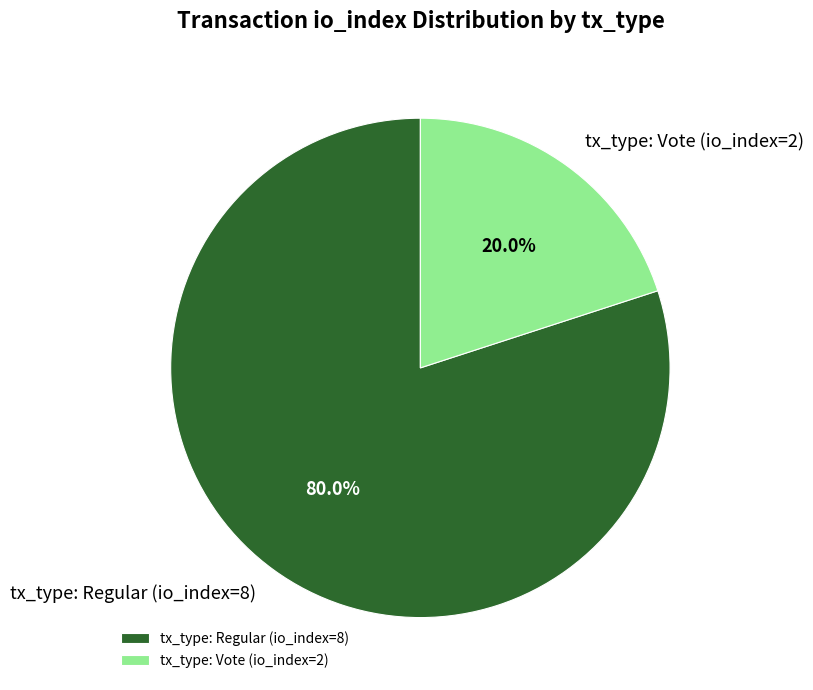

Rank the categories by value from lowest to highest.

tx_type: Vote (io_index=2), tx_type: Regular (io_index=8)